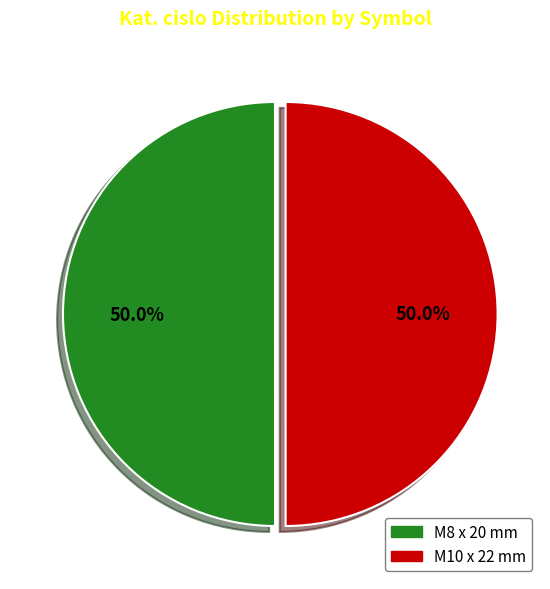

Count the number of slices in the pie.

2